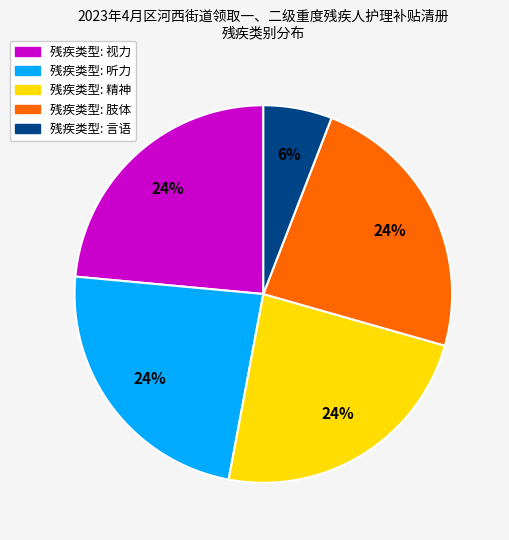

How many slices are in this pie chart?

5